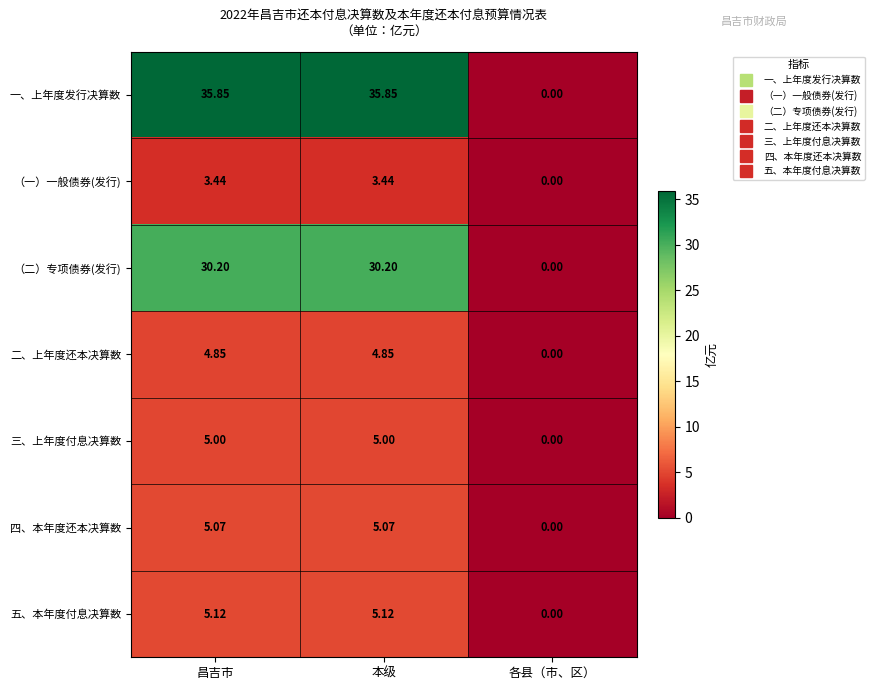

What is the greatest value displayed?

35.9